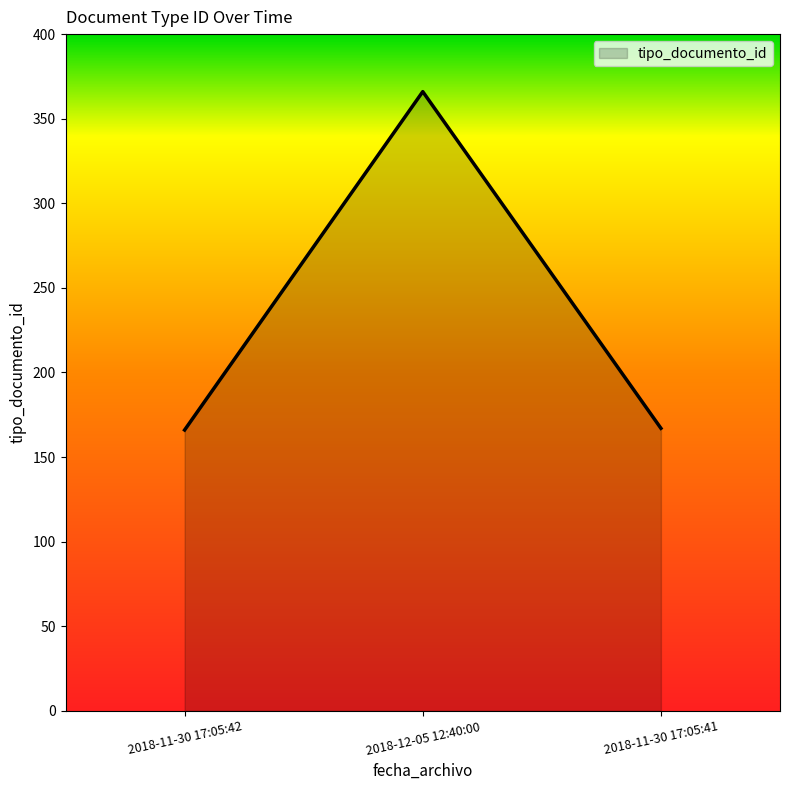

What is the sum of the values at 2018-11-30 17:05:41 and 2018-12-05 12:40:00?

533